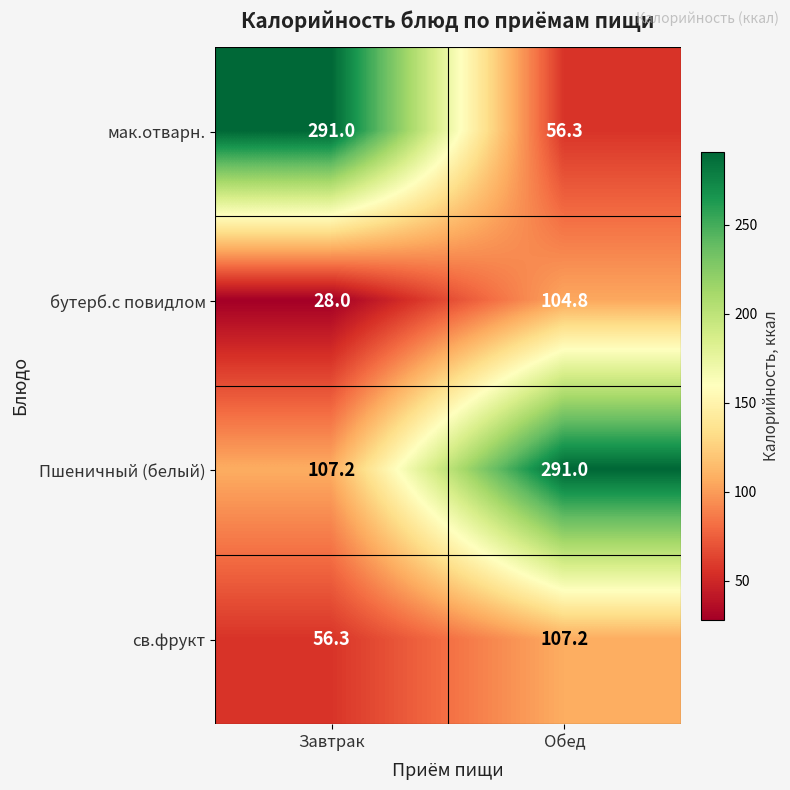

What is the difference between the highest and lowest values at Обед?

234.7